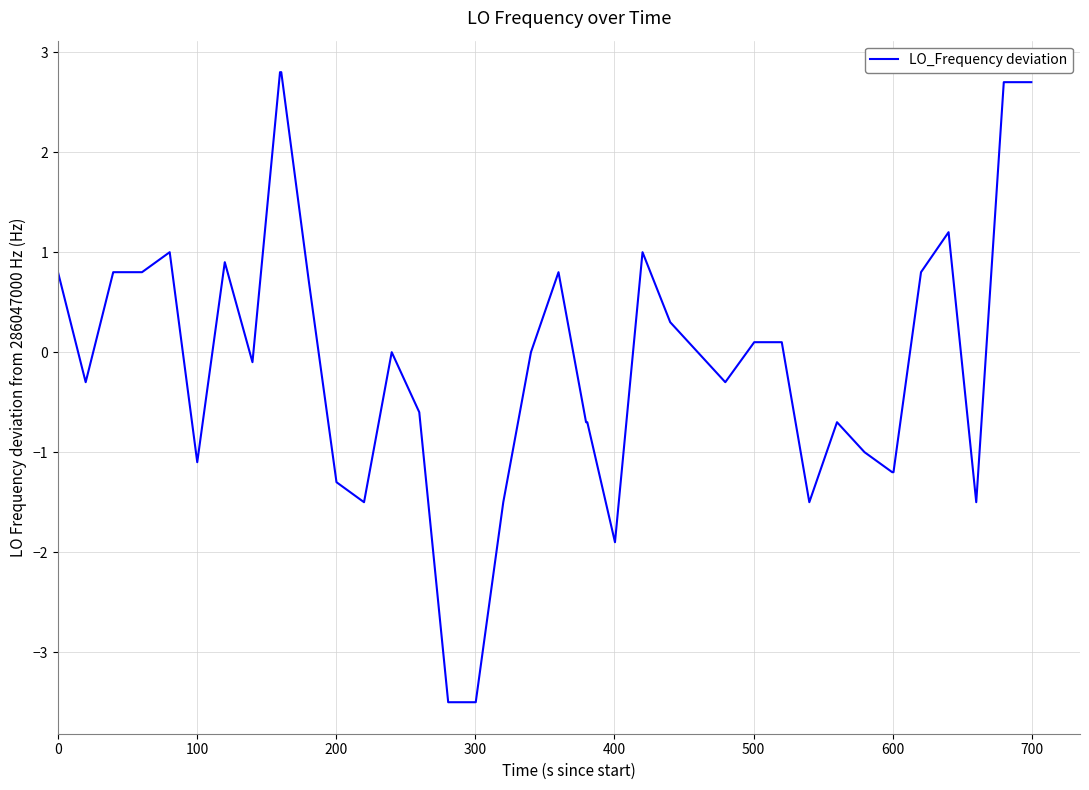

What is the maximum value shown in the chart?

2.8